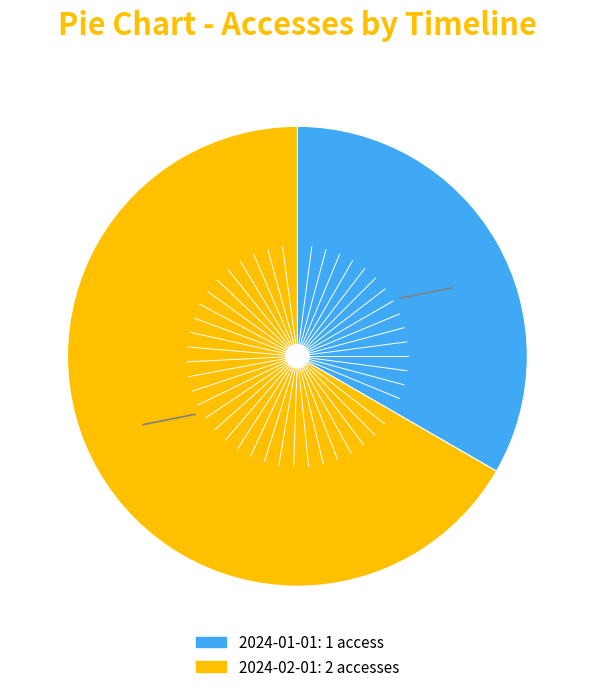

What is the smallest slice in the pie chart?

2024-01-01